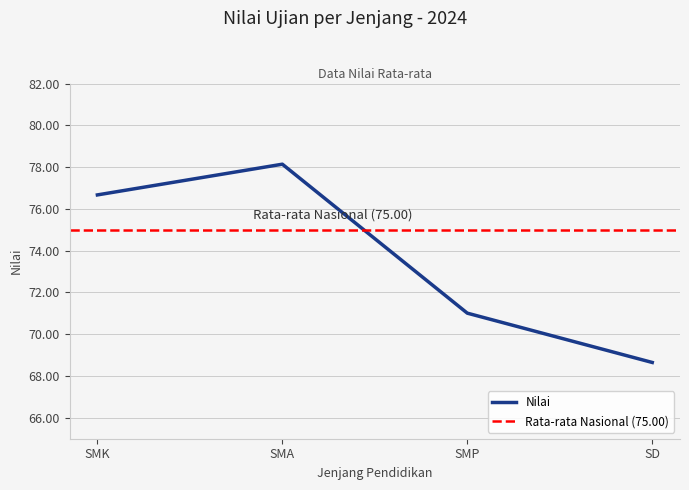

Is it true that the value at SMP is 71.0?

True